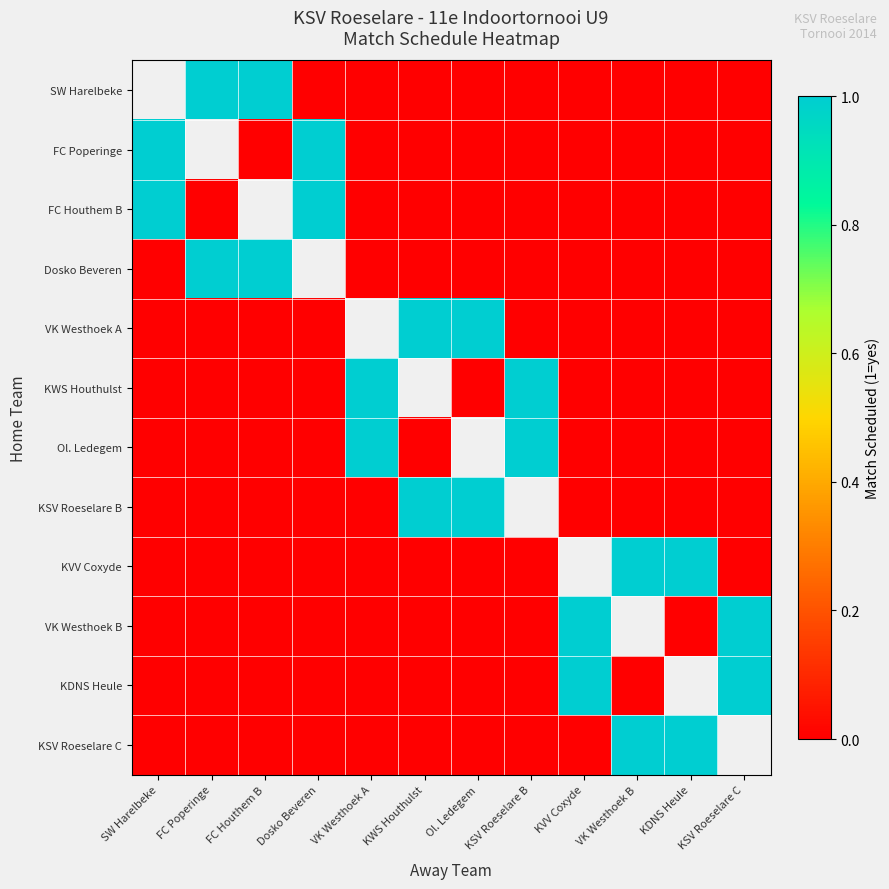

Which series has the largest range (max minus min)?

FC Poperinge